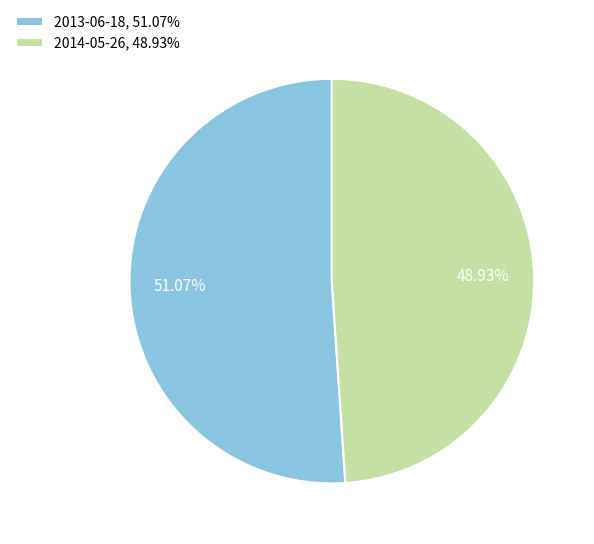

Which category has the biggest portion of the pie?

2013-06-18